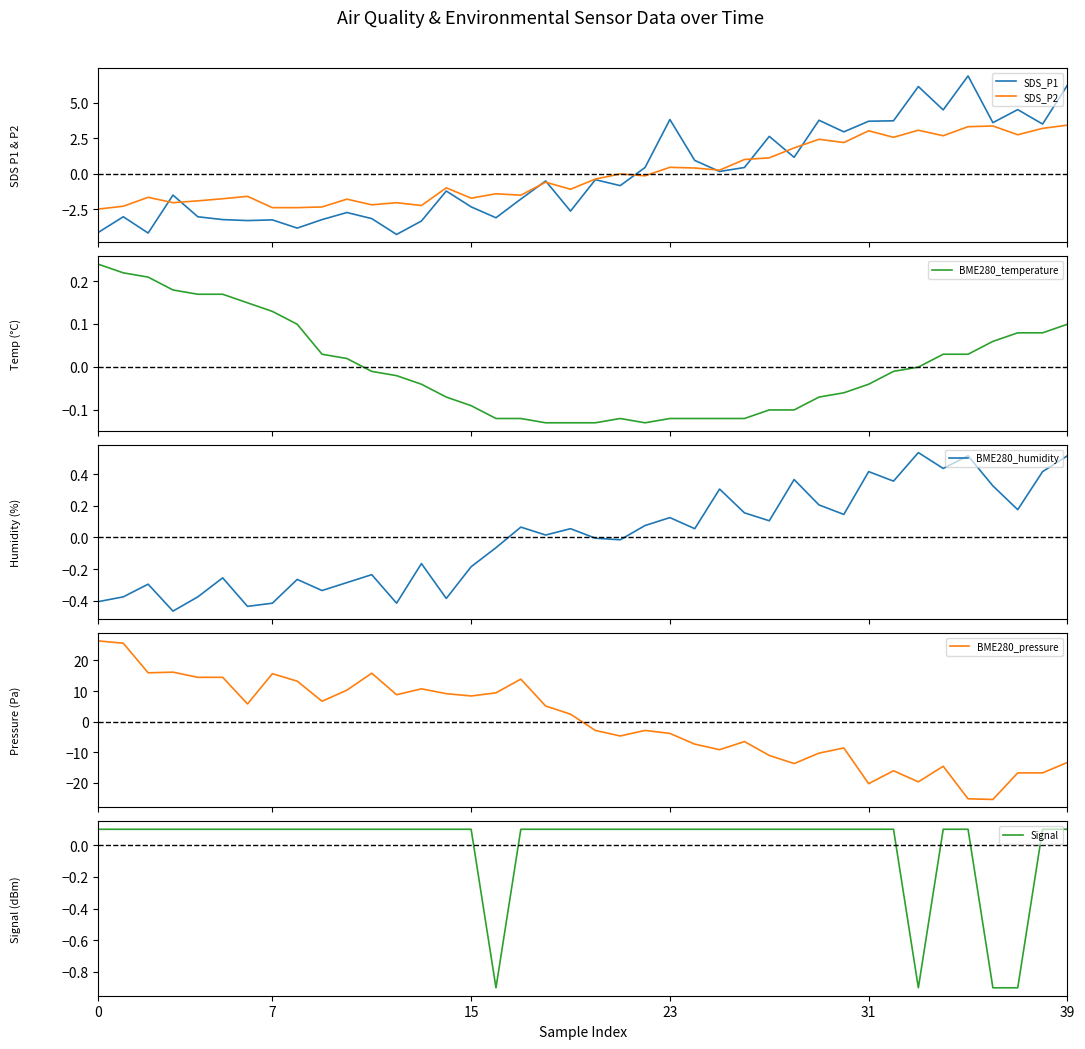

What is the total value across all series at 20?

-3.7